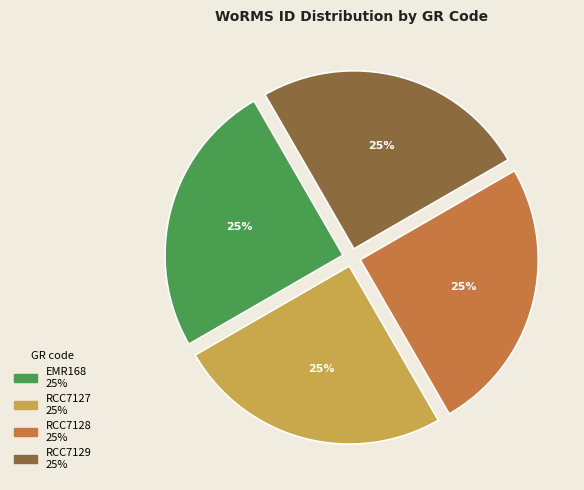

What percentage is the RCC7128 slice, to the nearest percent?

25%